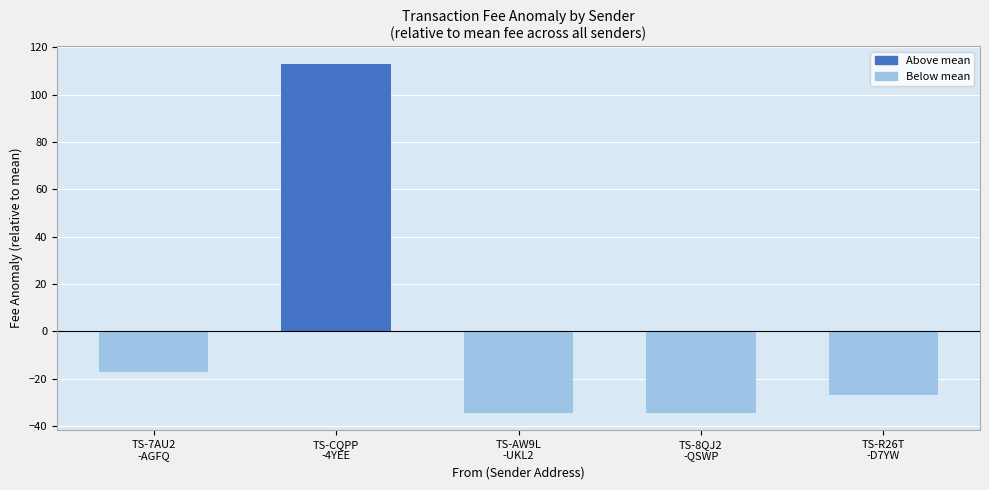

What value does the data have at TS-AW9L
-UKL2?

-34.4